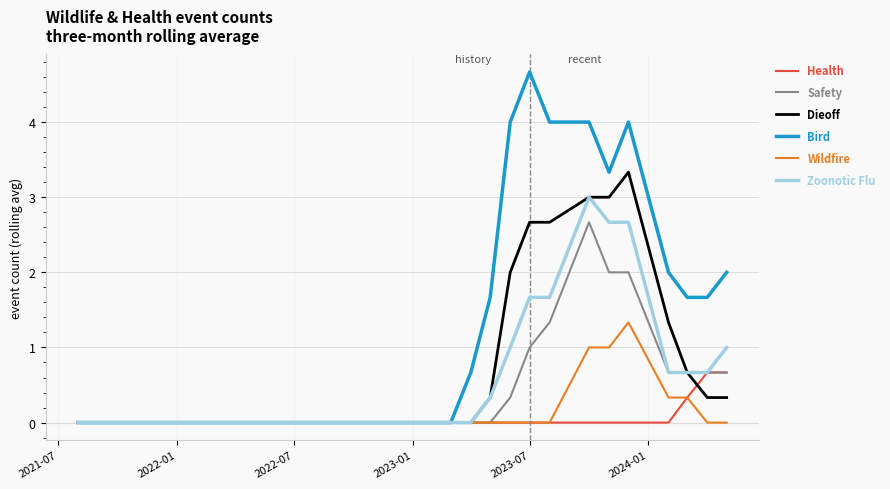

Rank the series by their maximum value, from highest to lowest.

Bird, Dieoff, Zoonotic Flu, Safety, Wildfire, Health